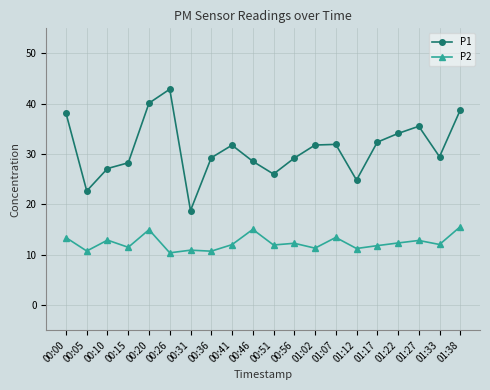

What is the value of the P1 point at the 19th from the left?

29.5